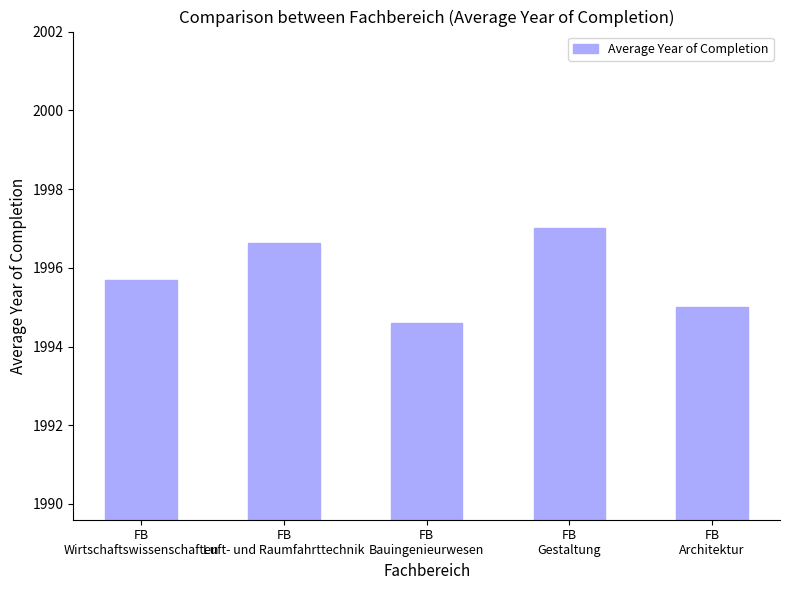

Is it true that the value at FB
Bauingenieurwesen is 721.8?

False